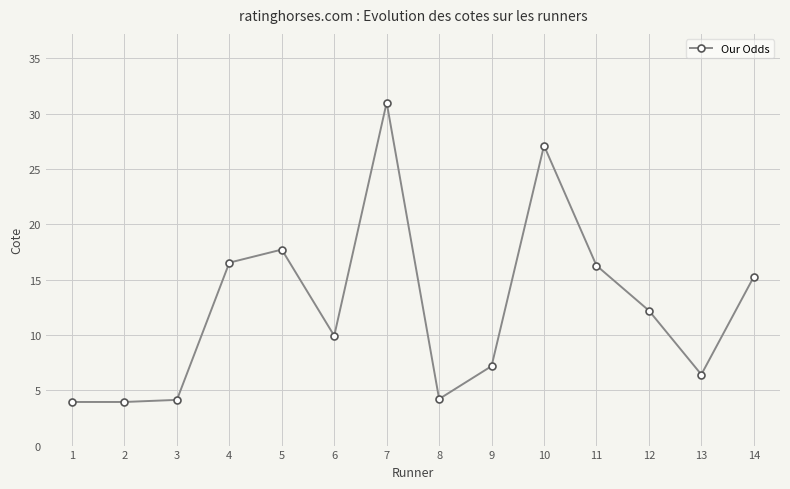

What is the sum of the values at 11 and 14?

31.5